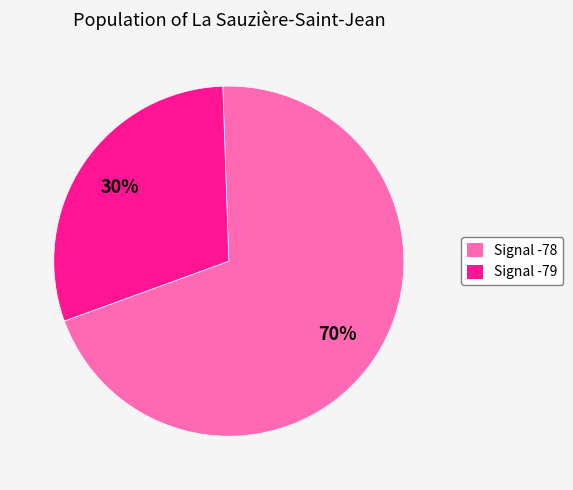

Is there a majority slice in this chart?

Yes